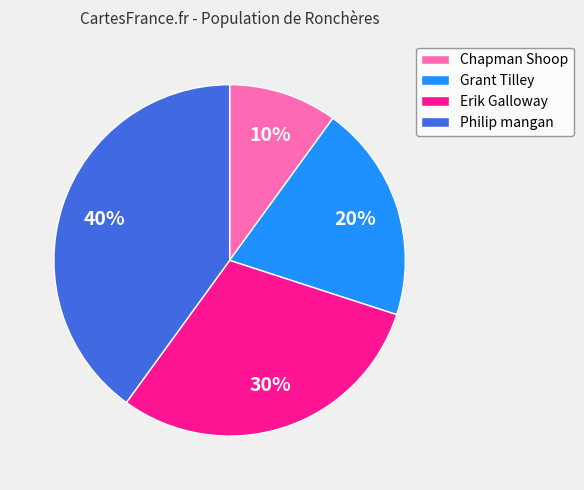

How many segments does this pie chart have?

4